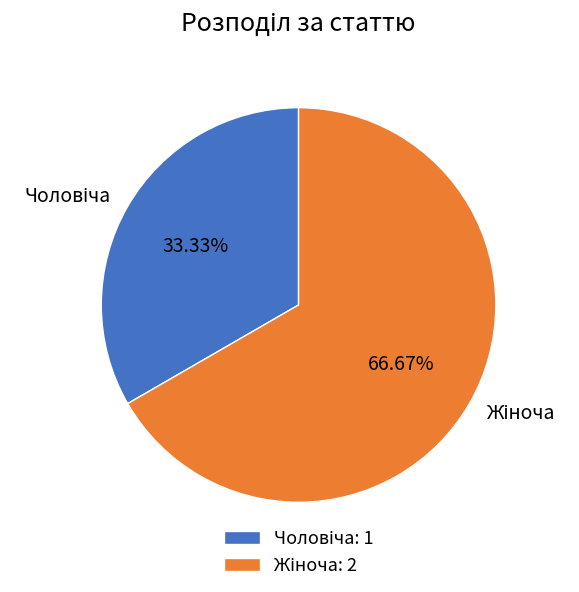

Does any single category account for the majority?

Yes